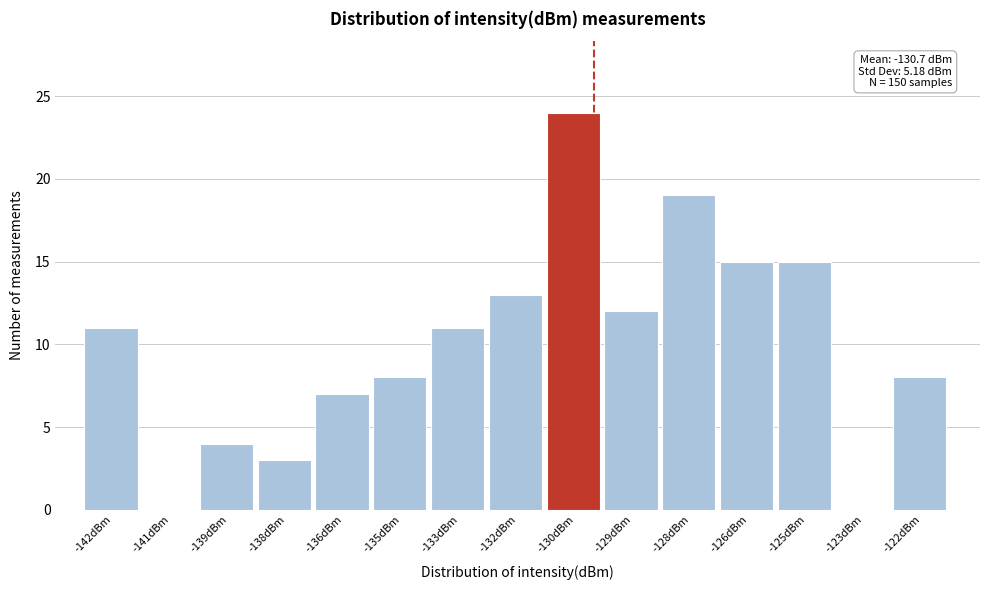

Reading left to right, what are all the values shown in this chart?

-142dBm=11	-141dBm=0	-139dBm=4	-138dBm=3	-136dBm=7	-135dBm=8	-133dBm=11	-132dBm=13	-130dBm=24	-129dBm=12	-128dBm=19	-126dBm=15	-125dBm=15	-123dBm=0	-122dBm=8